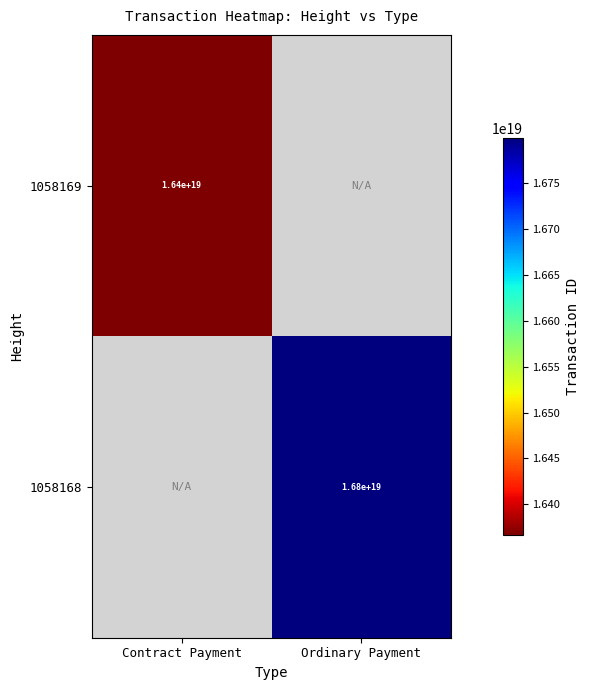

How many categories are shown in the chart?

2